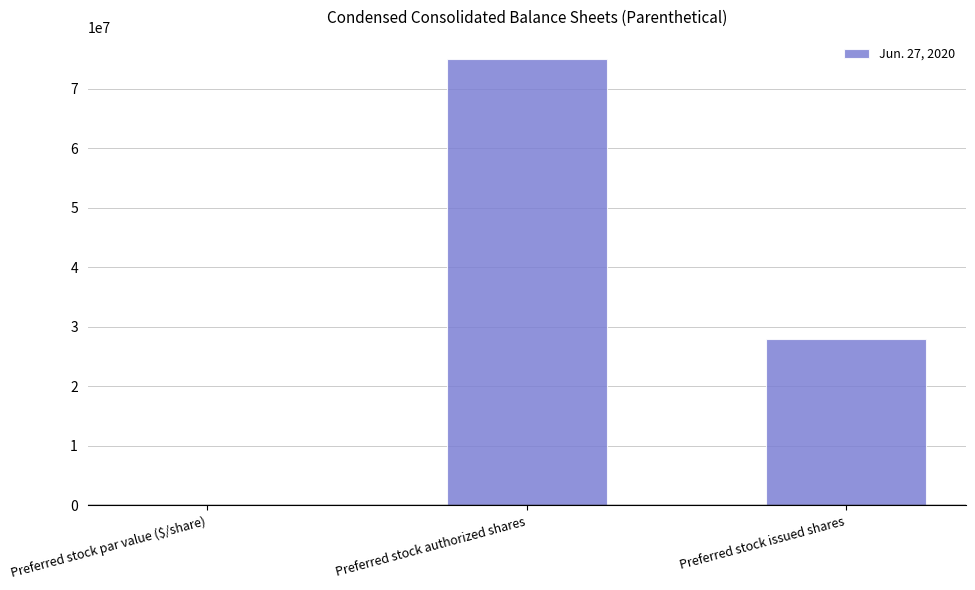

What is the greatest value displayed?

75000000